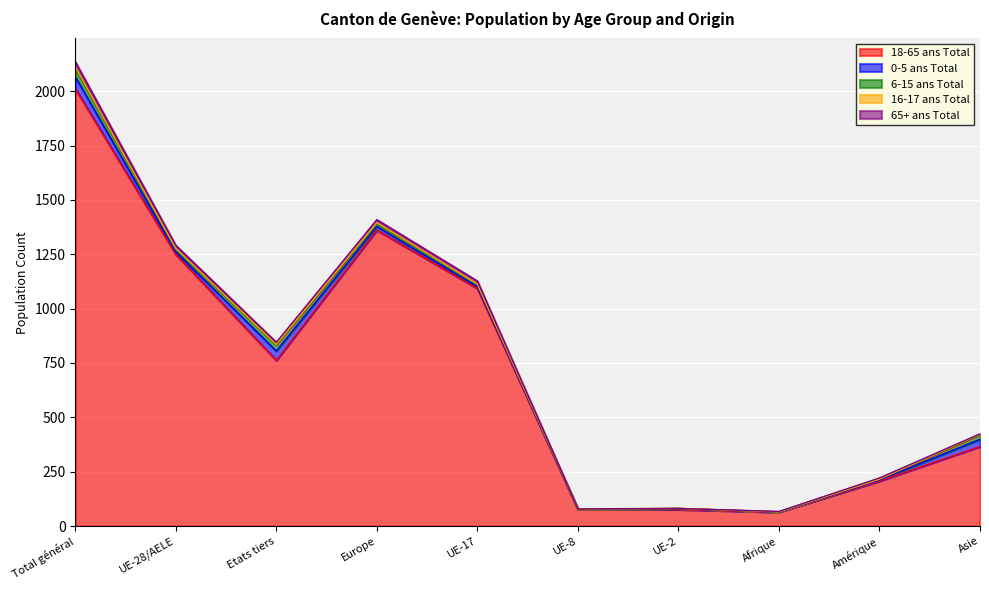

Reading right to left, extract all data points from this chart.

18-65 ans Total: 366	207	64	76	77	1093	1361	762	1250	2012
0-5 ans Total: 33	5	0	4	0	8	17	43	12	55
6-15 ans Total: 20	4	1	1	0	9	11	26	10	36
16-17 ans Total: 3	0	0	0	2	3	6	4	5	9
65+ ans Total: 2	5	2	0	0	14	14	10	14	24